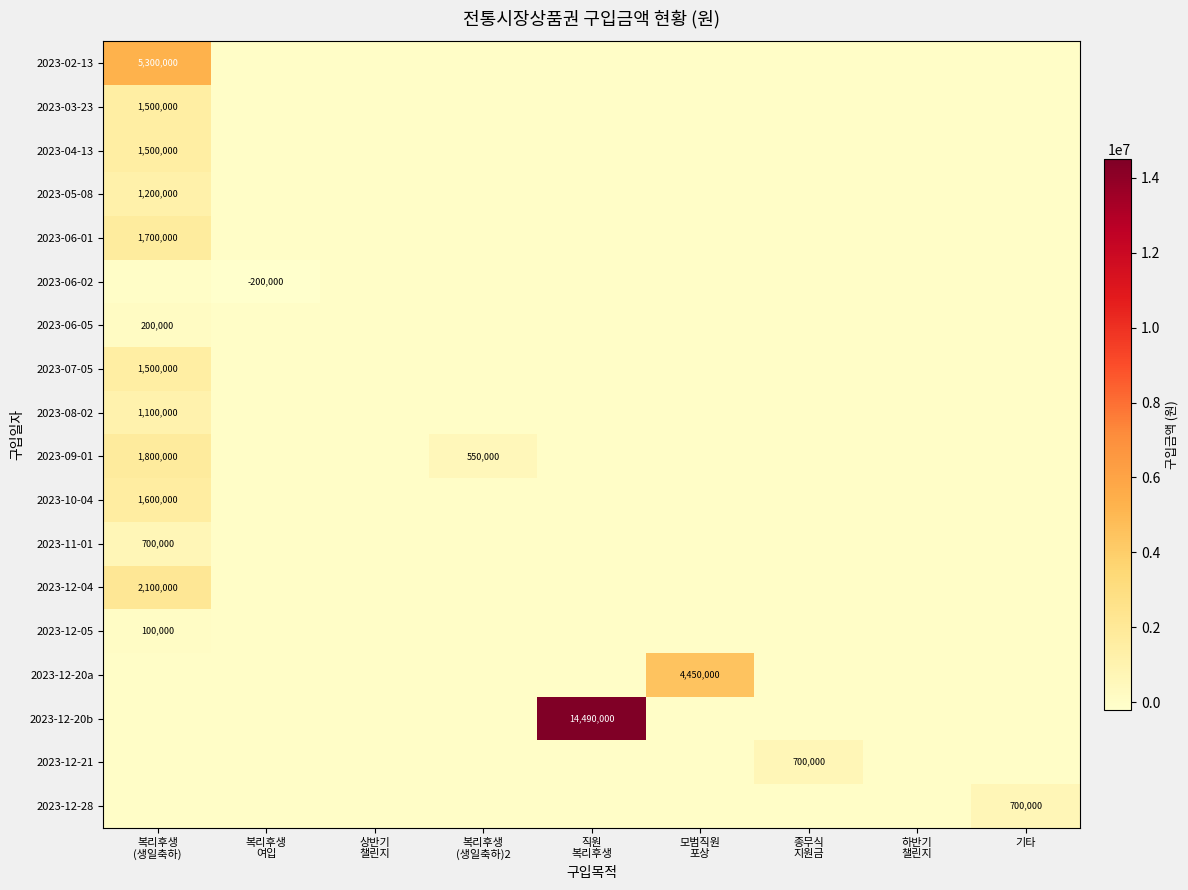

List the labels in order of 2023-12-20a value, smallest first.

복리후생 (생일축하), 복리후생 여입, 상반기 챌린지, 복리후생 (생일축하)2, 직원 복리후생, 종무식 지원금, 하반기 챌린지, 기타, 모범직원 포상